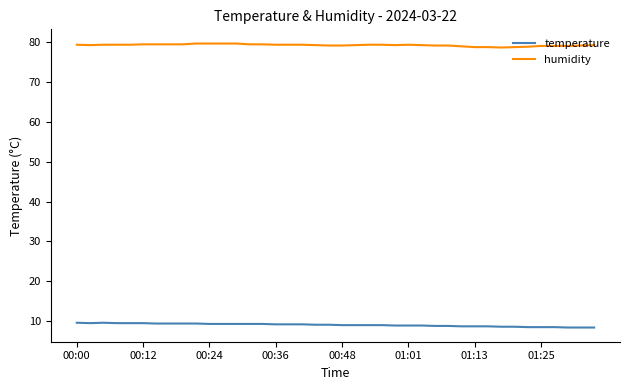

Which series has the largest total across all categories?

humidity